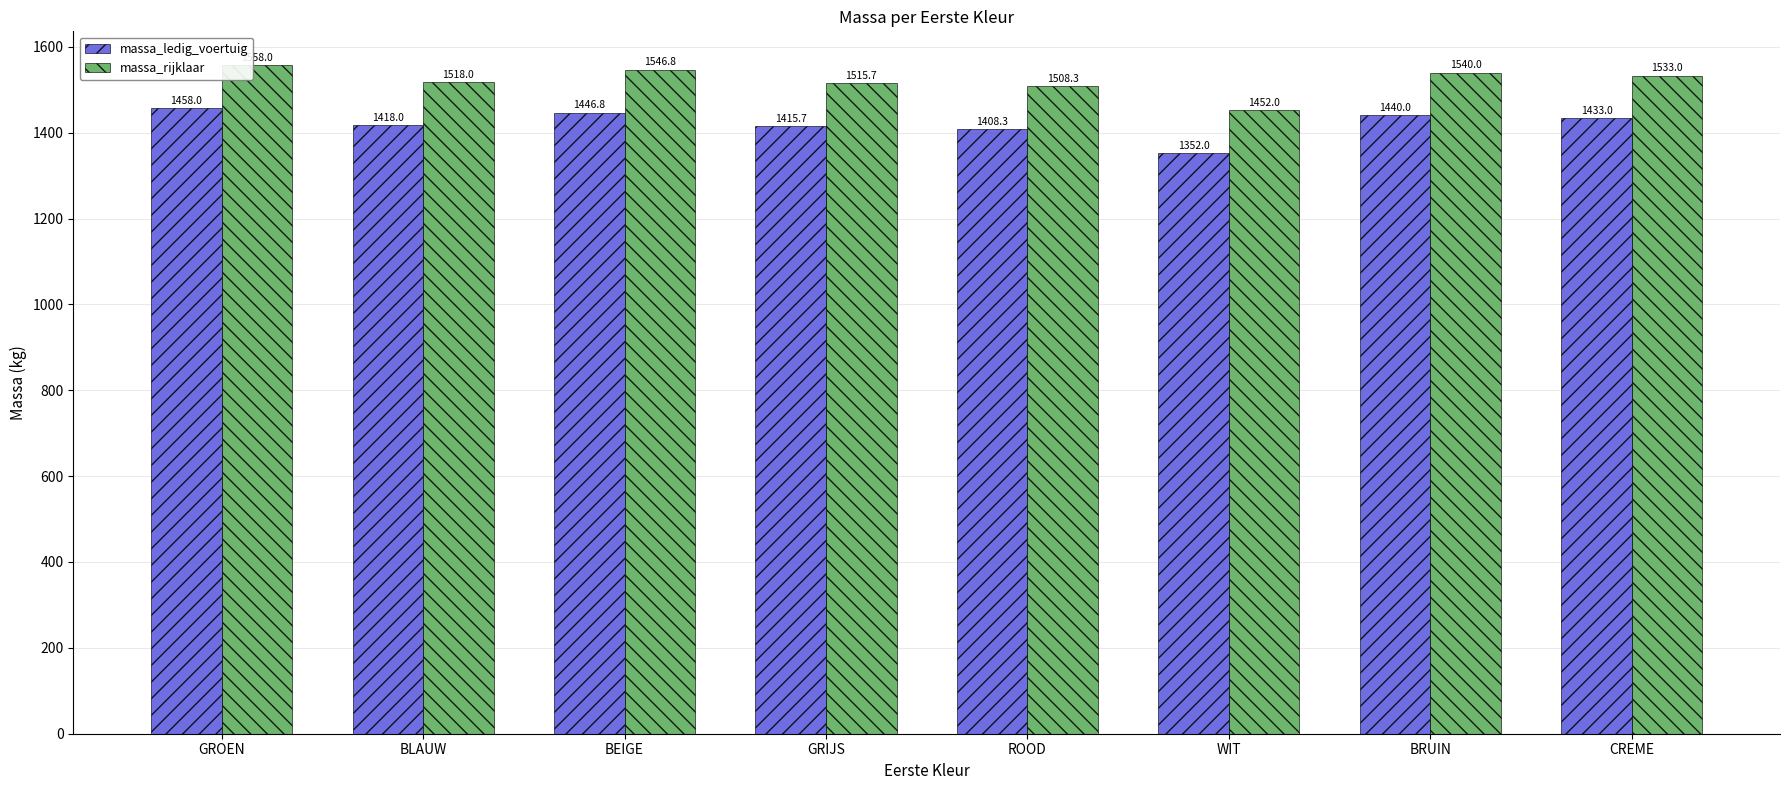

Rank the series by their average value, from lowest to highest.

massa_ledig_voertuig, massa_rijklaar